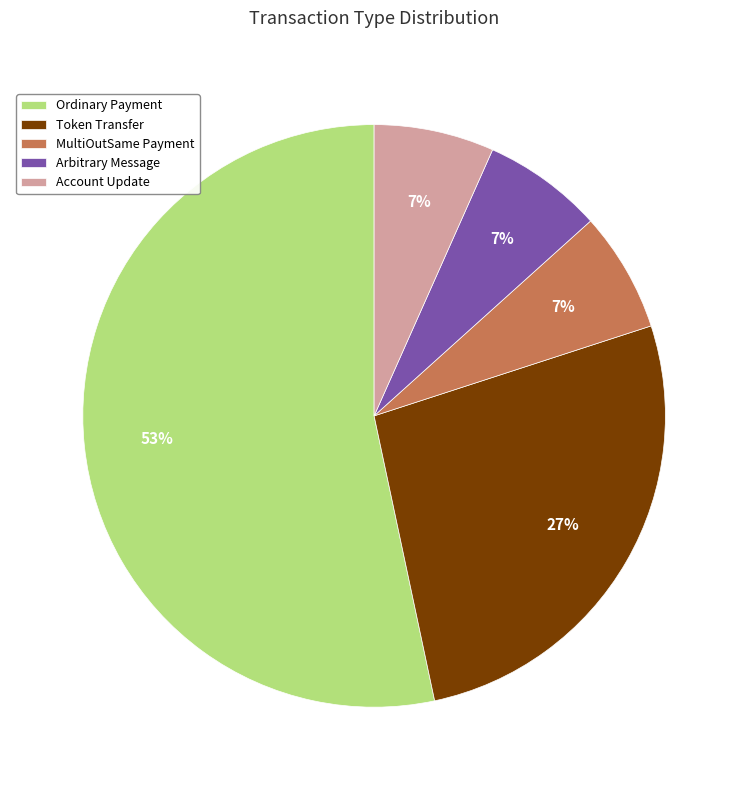

How many slices are in this pie chart?

5